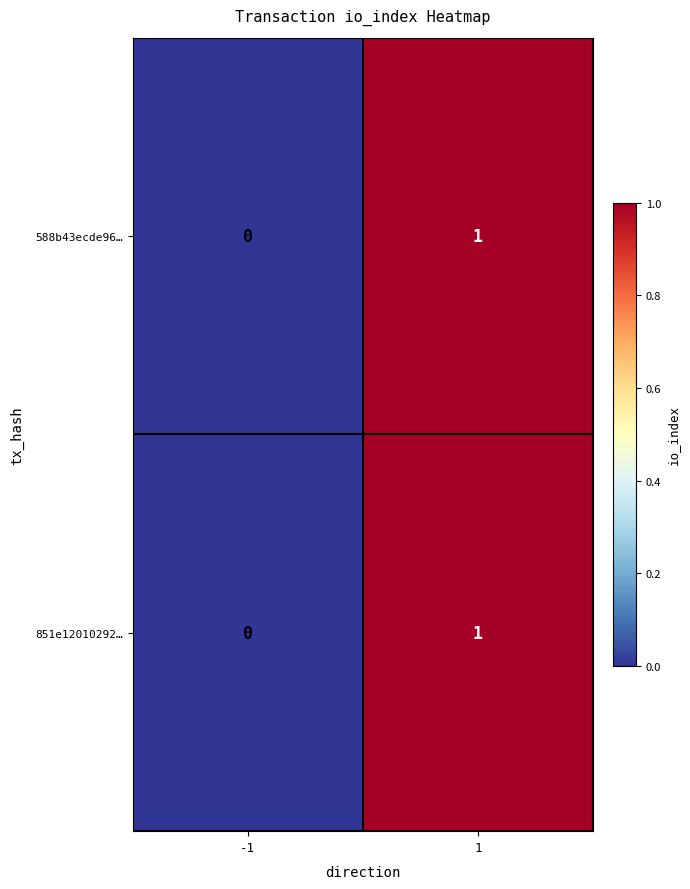

True or false: 851e12010292… has a value of 1 at 1.

True